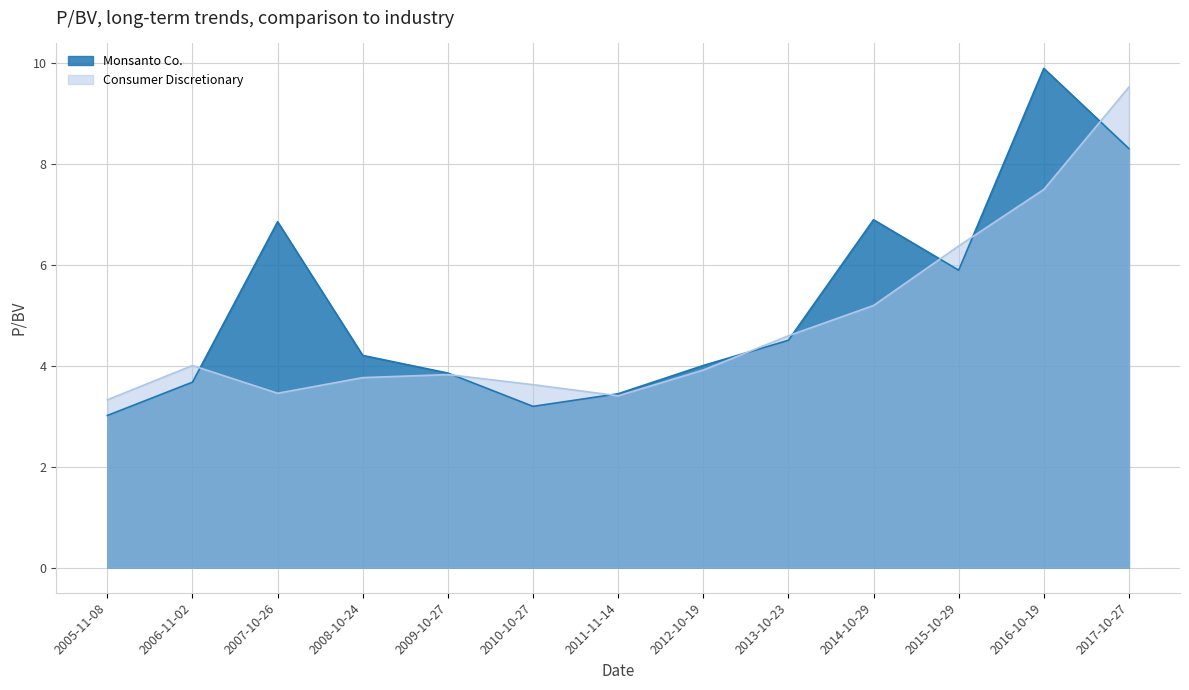

Where do Monsanto Co. and Consumer Discretionary first cross each other?

2006-11-02 and 2007-10-26